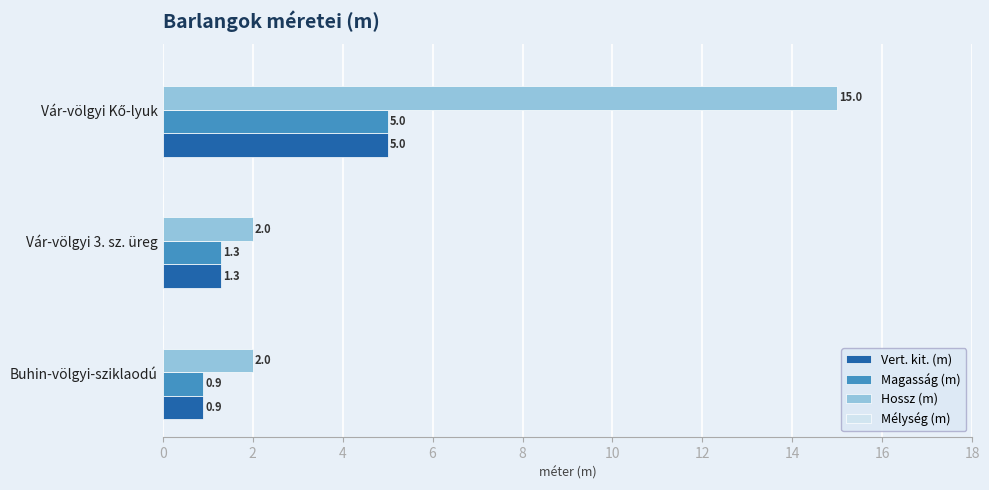

What is the spread (max minus min) of values at Vár-völgyi 3. sz. üreg?

0.7